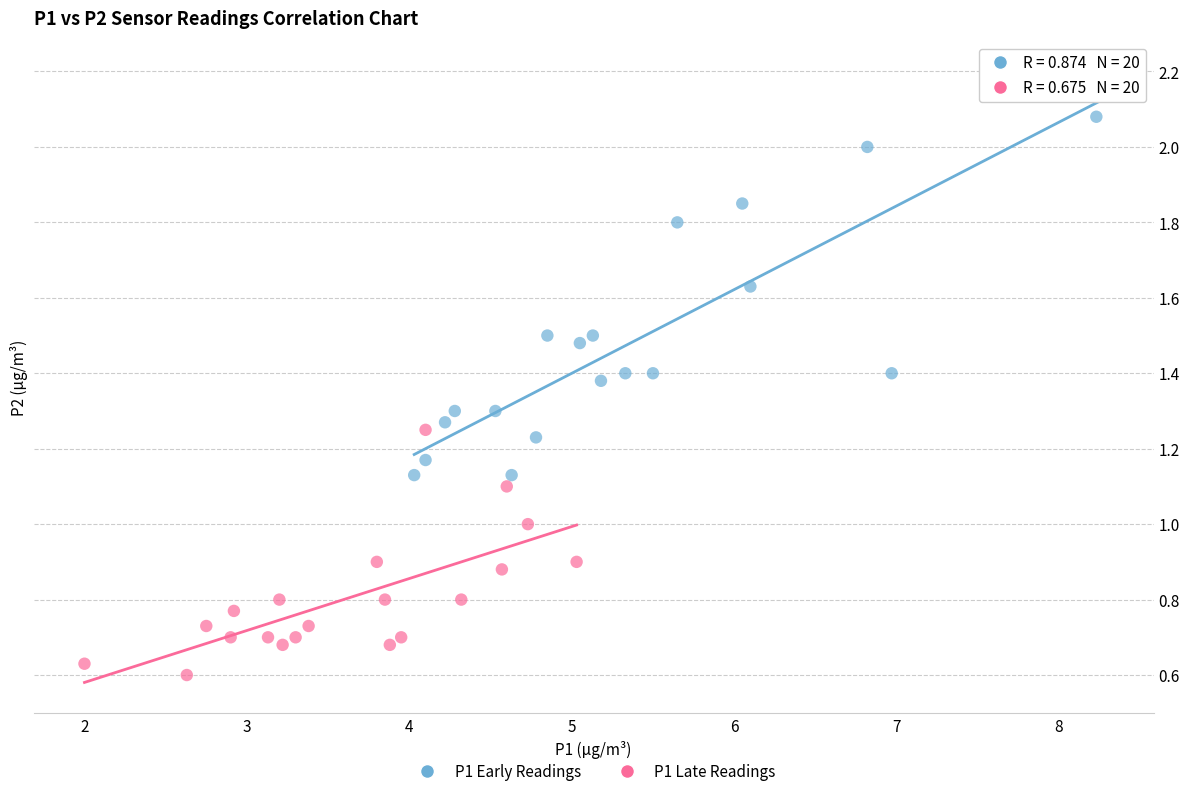

Which series reaches the maximum Y coordinate?

P1 Early Readings